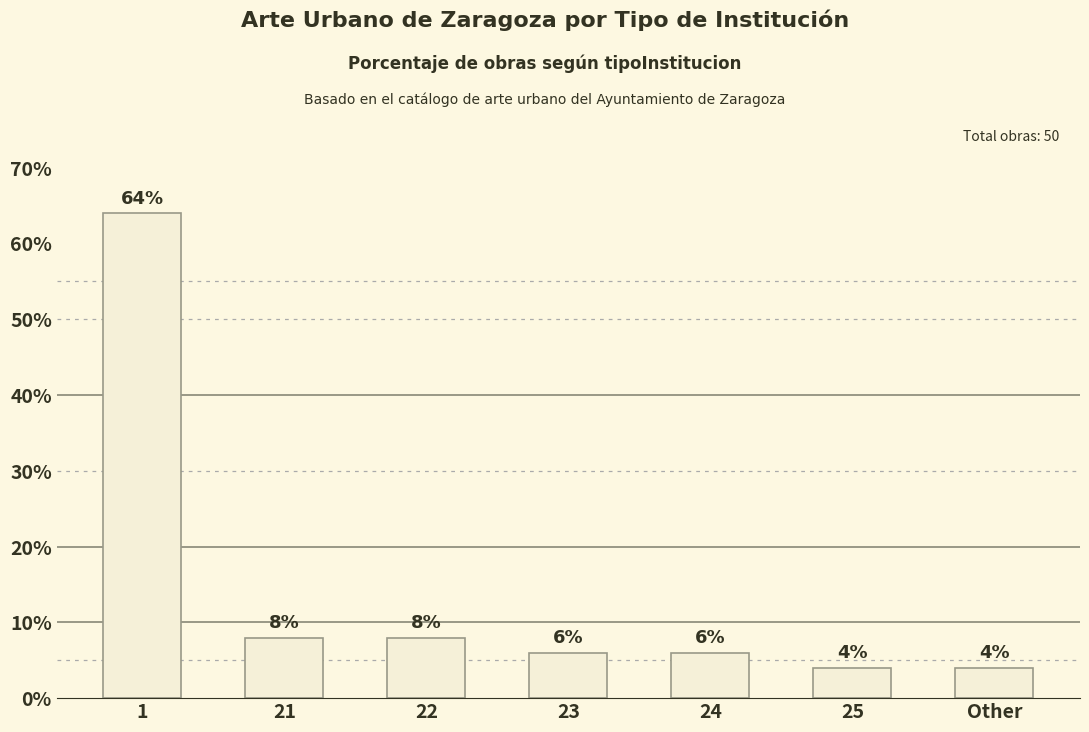

What is the maximum value shown in the chart?

64